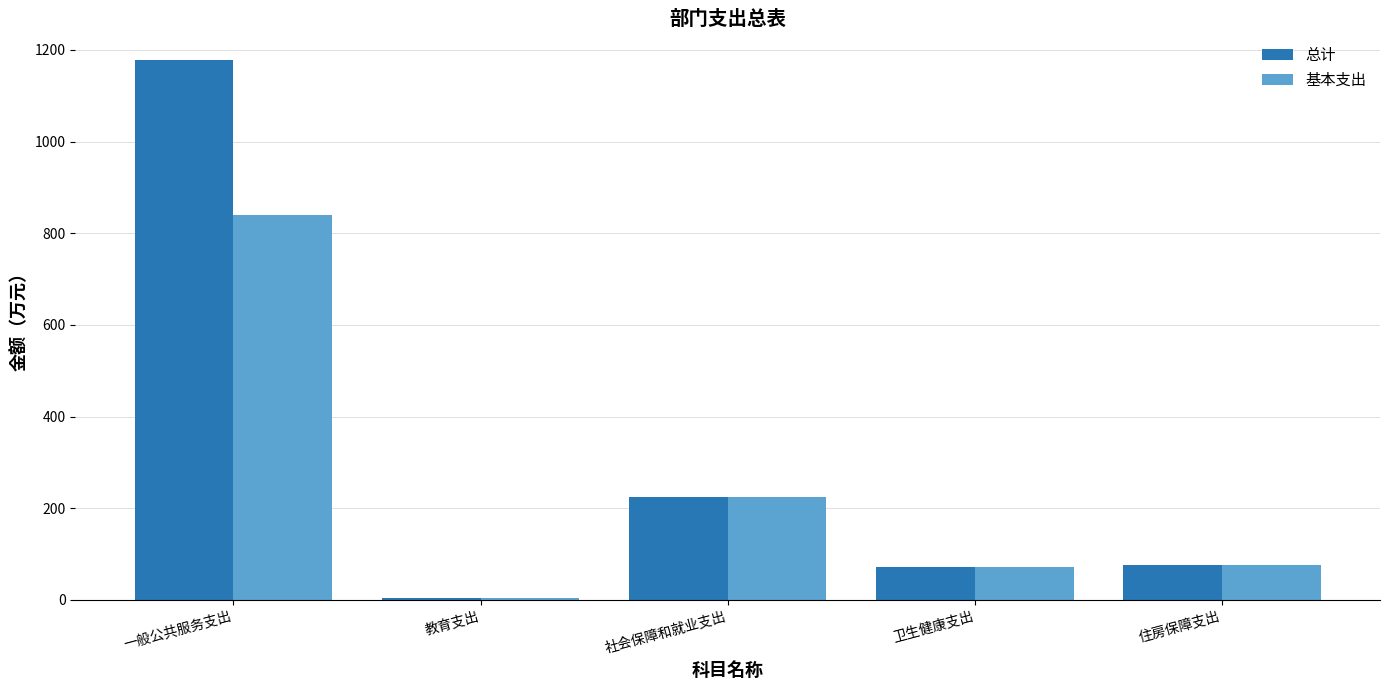

Where is 总计 nearest to the value 590?

社会保障和就业支出